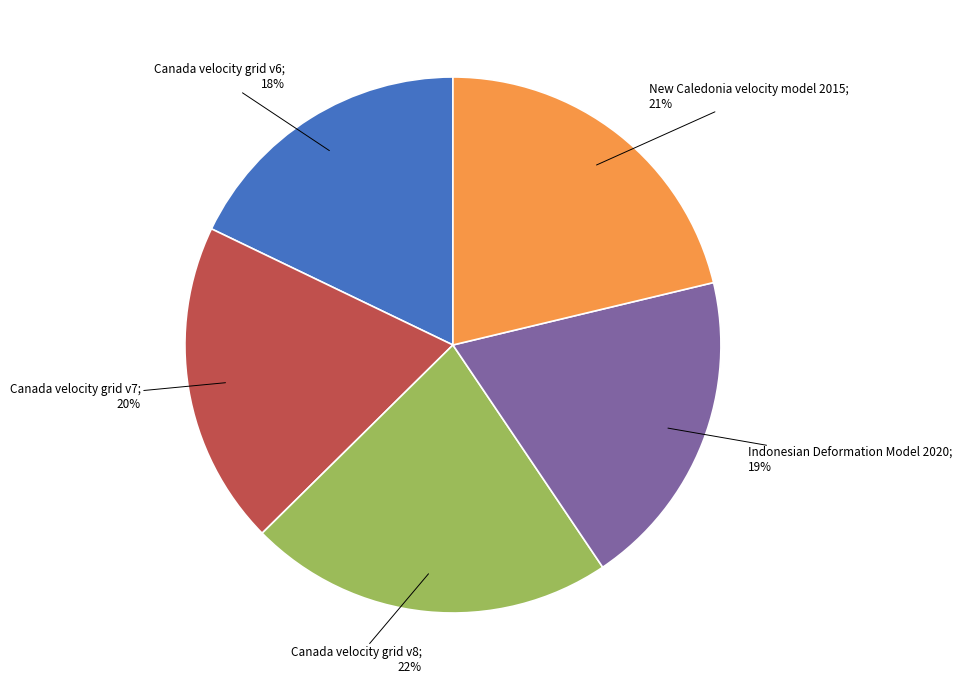

To the nearest percent, what is the difference between the largest and smallest slice percentages?

4%